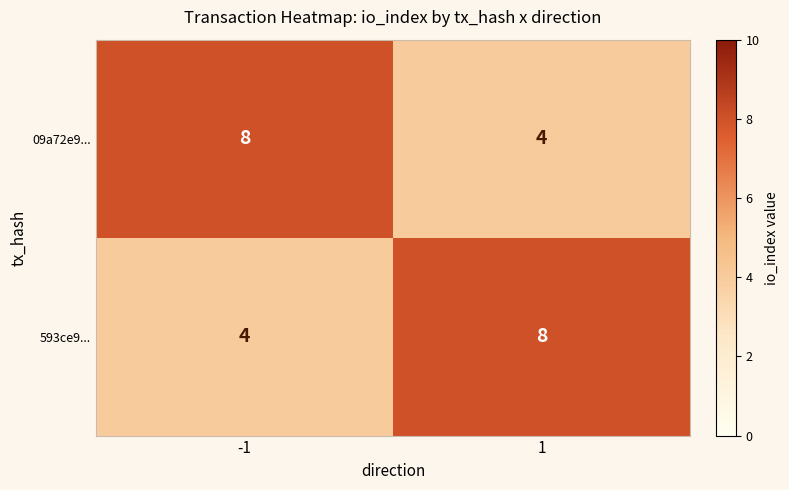

What is the sum of all 593ce9... values?

12